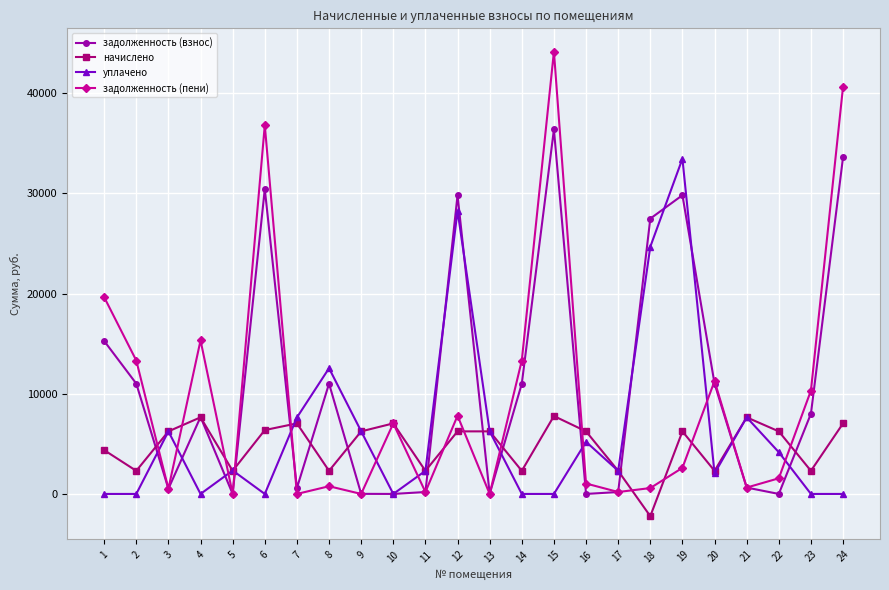

What is the total value across all series at 11?

4997.5